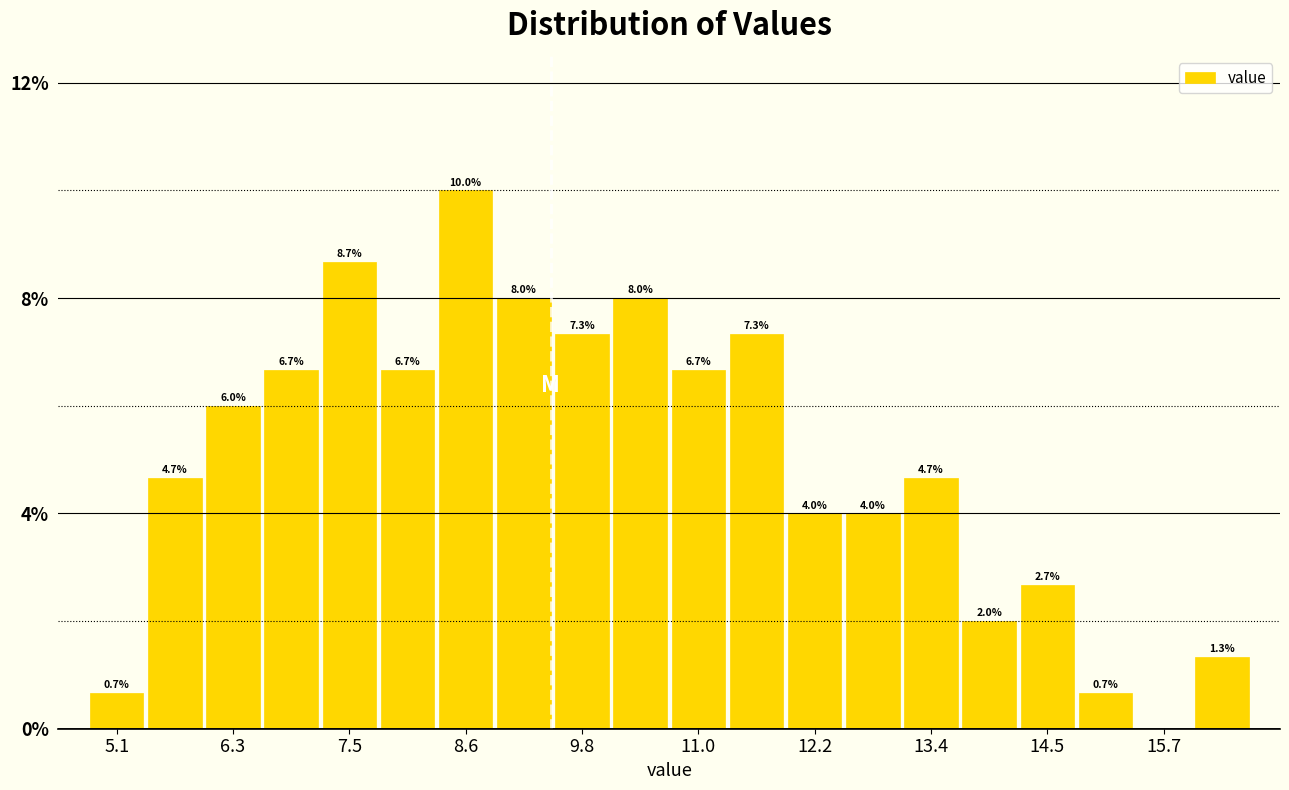

Read against the x-axis, roughly where is the centre of the tallest bar?

8.6